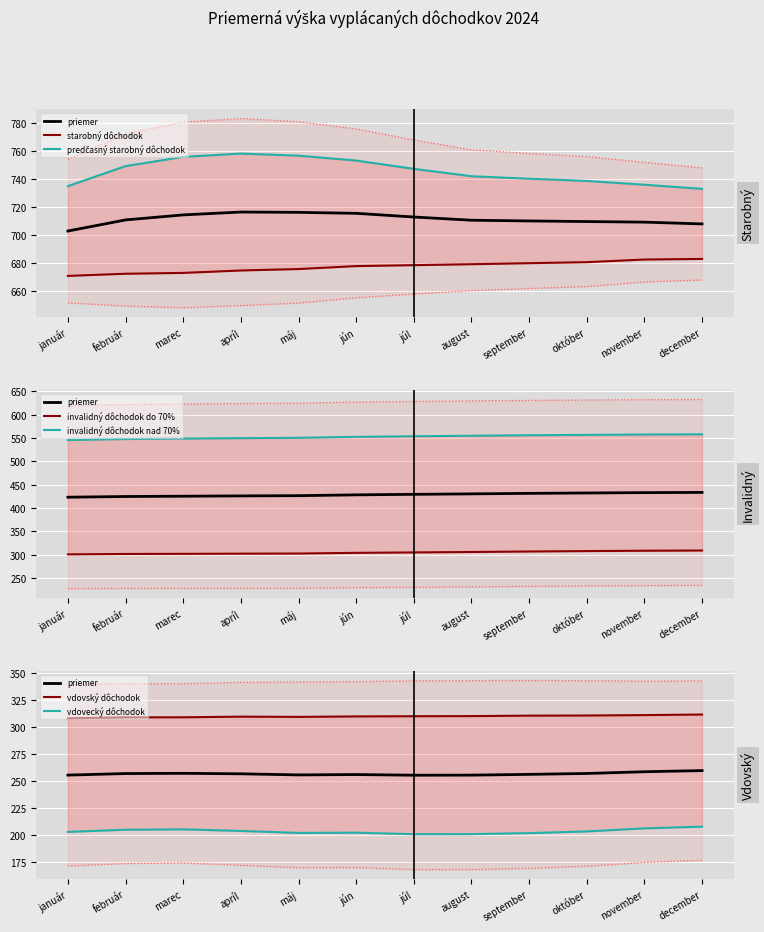

At which label does starobný dôchodok first exceed 678?

júl